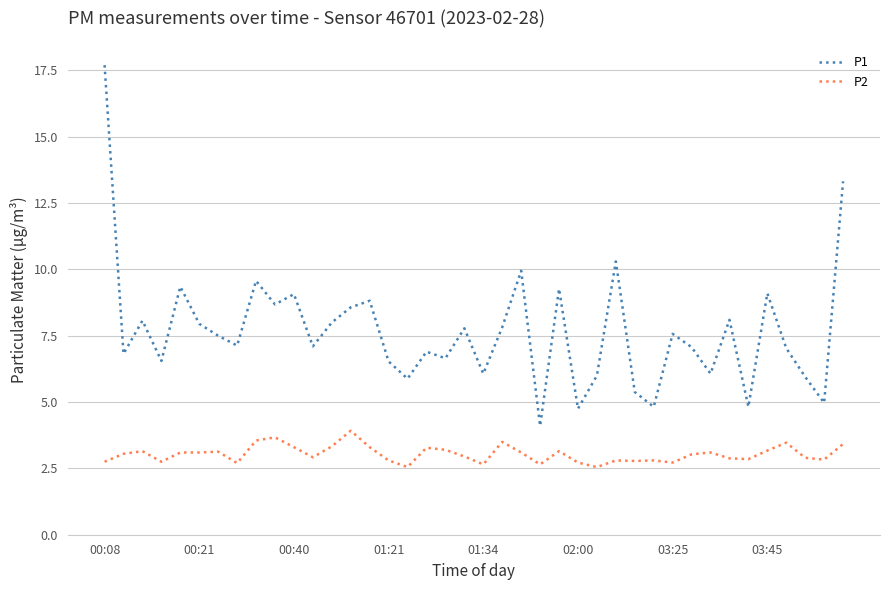

Rank the series by their average value, from highest to lowest.

P1, P2